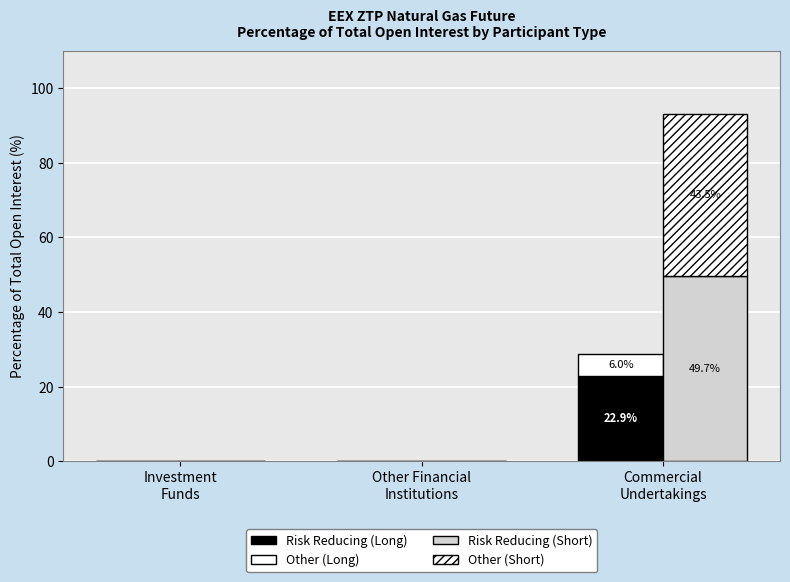

How many groups of bars are there?

3